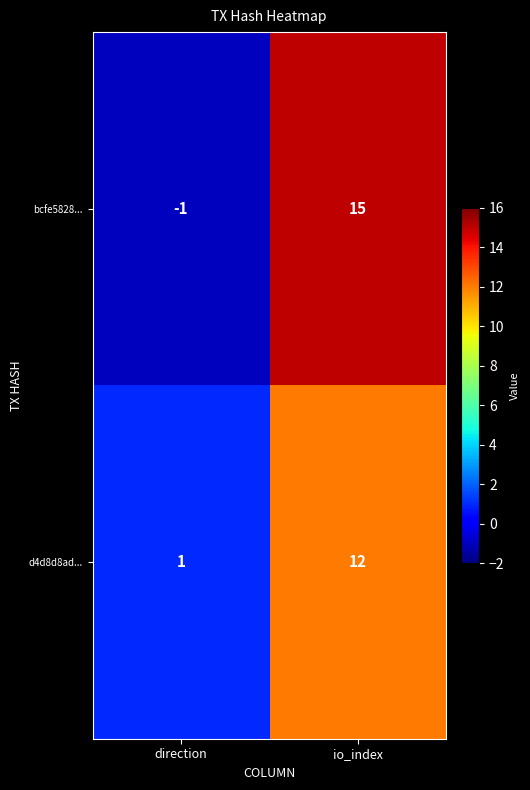

At which category does the chart reach its peak across all series?

io_index